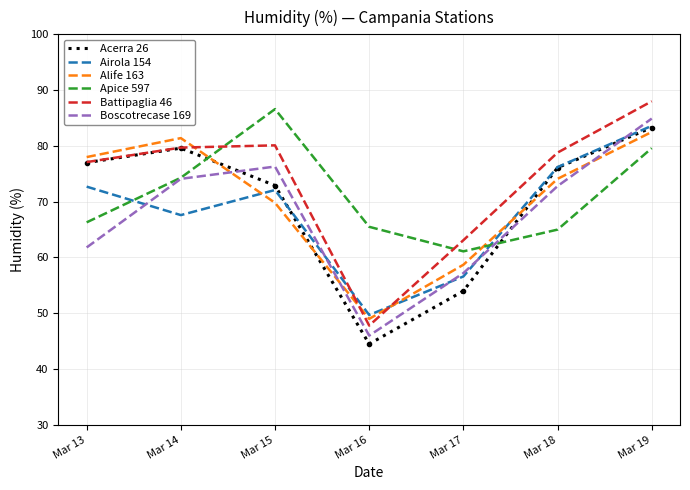

What is the difference between the highest and lowest values at Mar 13?

16.2